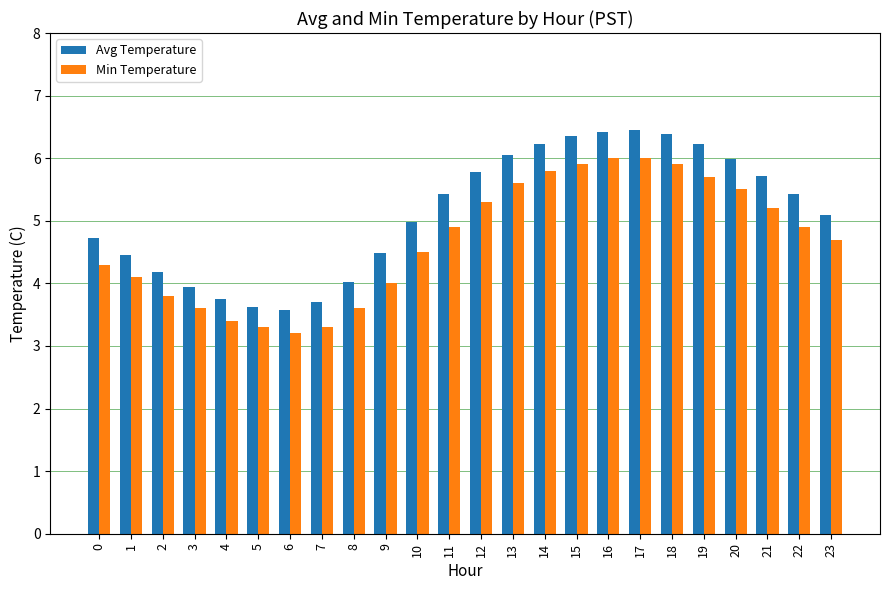

Rank the series at 6 from highest to lowest value.

Avg Temperature, Min Temperature